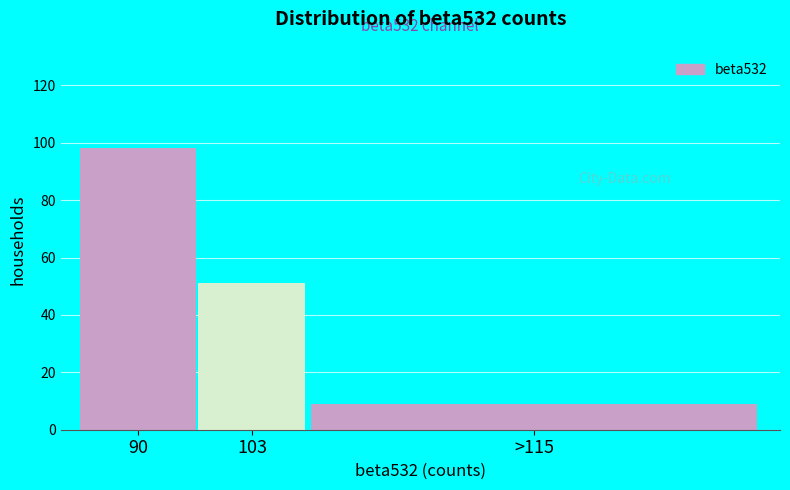

Reading left to right, extract all data points from this chart.

98	51	9